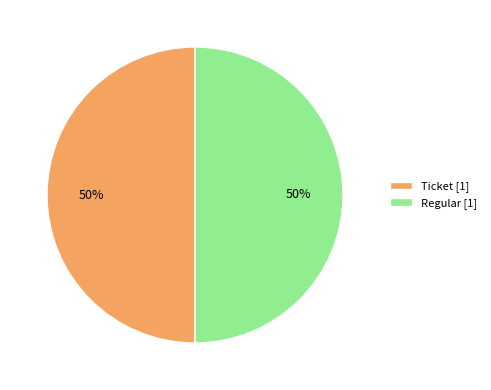

Is it true that Ticket [1] is 50% of the pie?

True